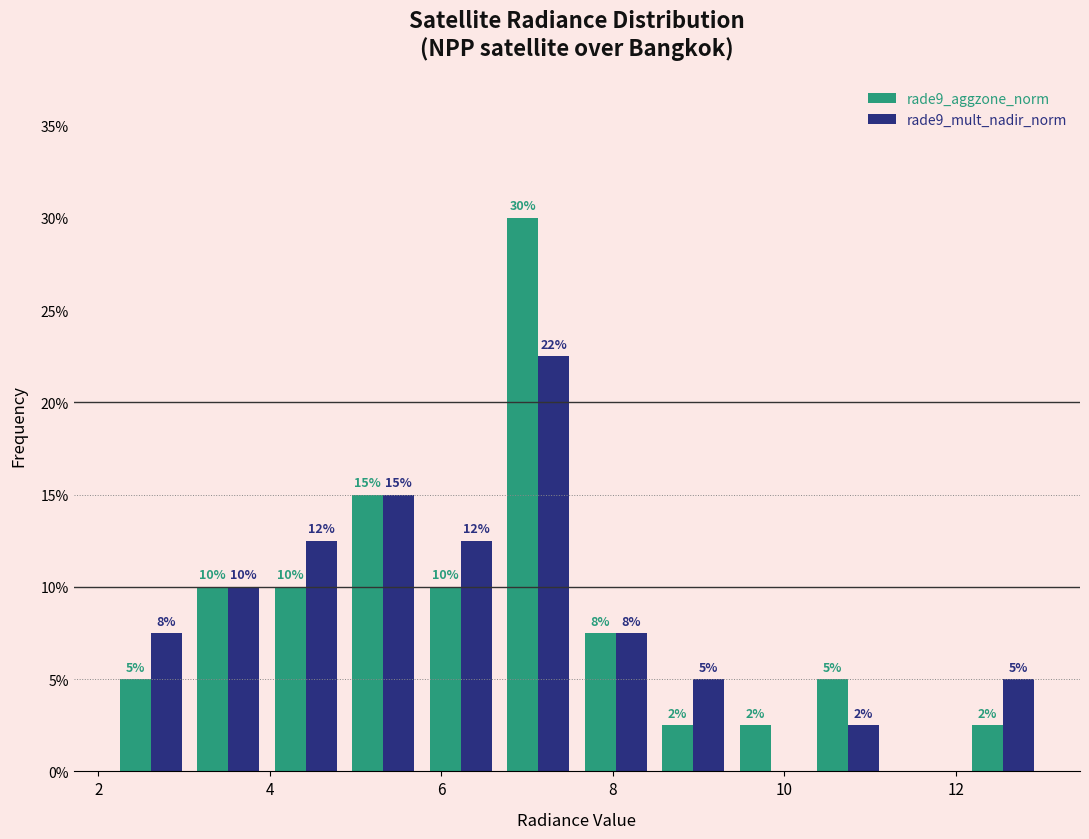

In the rade9_aggzone_norm series, which range on the x-axis has the tallest bar?

6.6 to 7.6